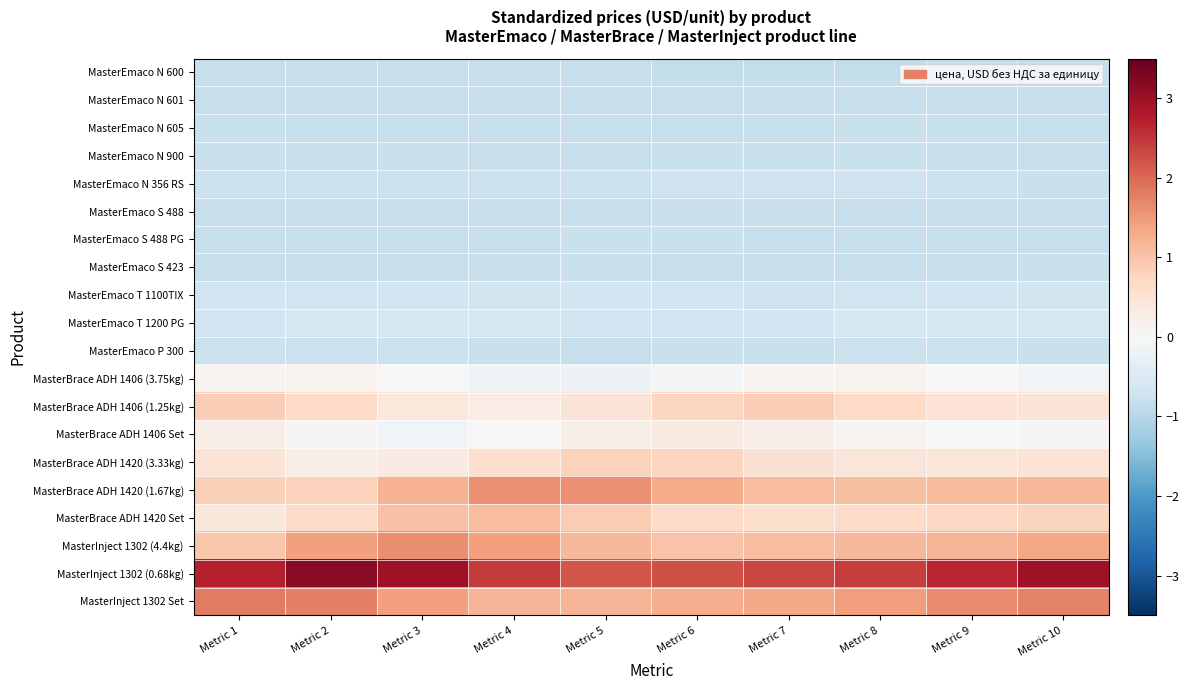

Reading left to right, list all the values displayed in this chart.

MasterEmaco N 600: Metric 1=-0.8	Metric 2=-0.8	Metric 3=-0.8	Metric 4=-0.8	Metric 5=-0.8	Metric 6=-0.8	Metric 7=-0.8	Metric 8=-0.8	Metric 9=-0.8	Metric 10=-0.8
MasterEmaco N 601: Metric 1=-0.8	Metric 2=-0.8	Metric 3=-0.8	Metric 4=-0.8	Metric 5=-0.8	Metric 6=-0.8	Metric 7=-0.8	Metric 8=-0.8	Metric 9=-0.8	Metric 10=-0.8
MasterEmaco N 605: Metric 1=-0.8	Metric 2=-0.8	Metric 3=-0.8	Metric 4=-0.8	Metric 5=-0.8	Metric 6=-0.8	Metric 7=-0.8	Metric 8=-0.8	Metric 9=-0.8	Metric 10=-0.8
MasterEmaco N 900: Metric 1=-0.8	Metric 2=-0.8	Metric 3=-0.8	Metric 4=-0.8	Metric 5=-0.8	Metric 6=-0.8	Metric 7=-0.8	Metric 8=-0.8	Metric 9=-0.8	Metric 10=-0.8
MasterEmaco N 356 RS: Metric 1=-0.7	Metric 2=-0.7	Metric 3=-0.8	Metric 4=-0.8	Metric 5=-0.7	Metric 6=-0.7	Metric 7=-0.7	Metric 8=-0.7	Metric 9=-0.8	Metric 10=-0.8
MasterEmaco S 488: Metric 1=-0.8	Metric 2=-0.8	Metric 3=-0.8	Metric 4=-0.8	Metric 5=-0.8	Metric 6=-0.8	Metric 7=-0.8	Metric 8=-0.8	Metric 9=-0.8	Metric 10=-0.8
MasterEmaco S 488 PG: Metric 1=-0.8	Metric 2=-0.8	Metric 3=-0.8	Metric 4=-0.8	Metric 5=-0.8	Metric 6=-0.8	Metric 7=-0.8	Metric 8=-0.8	Metric 9=-0.8	Metric 10=-0.8
MasterEmaco S 423: Metric 1=-0.8	Metric 2=-0.8	Metric 3=-0.8	Metric 4=-0.8	Metric 5=-0.8	Metric 6=-0.8	Metric 7=-0.8	Metric 8=-0.8	Metric 9=-0.8	Metric 10=-0.8
MasterEmaco T 1100TIX: Metric 1=-0.7	Metric 2=-0.7	Metric 3=-0.7	Metric 4=-0.6	Metric 5=-0.7	Metric 6=-0.7	Metric 7=-0.7	Metric 8=-0.7	Metric 9=-0.7	Metric 10=-0.6
MasterEmaco T 1200 PG: Metric 1=-0.7	Metric 2=-0.6	Metric 3=-0.6	Metric 4=-0.6	Metric 5=-0.7	Metric 6=-0.7	Metric 7=-0.7	Metric 8=-0.6	Metric 9=-0.6	Metric 10=-0.6
MasterEmaco P 300: Metric 1=-0.8	Metric 2=-0.7	Metric 3=-0.7	Metric 4=-0.8	Metric 5=-0.8	Metric 6=-0.8	Metric 7=-0.8	Metric 8=-0.7	Metric 9=-0.8	Metric 10=-0.8
MasterBrace ADH 1406 (3.75kg): Metric 1=0.1	Metric 2=0.1	Metric 3=-0.0	Metric 4=-0.2	Metric 5=-0.2	Metric 6=-0.1	Metric 7=0.1	Metric 8=0.1	Metric 9=0.0	Metric 10=-0.1
MasterBrace ADH 1406 (1.25kg): Metric 1=0.9	Metric 2=0.7	Metric 3=0.4	Metric 4=0.2	Metric 5=0.5	Metric 6=0.8	Metric 7=0.9	Metric 8=0.7	Metric 9=0.5	Metric 10=0.4
MasterBrace ADH 1406 Set: Metric 1=0.2	Metric 2=0.0	Metric 3=-0.1	Metric 4=-0.0	Metric 5=0.2	Metric 6=0.3	Metric 7=0.2	Metric 8=0.1	Metric 9=0.0	Metric 10=0.0
MasterBrace ADH 1420 (3.33kg): Metric 1=0.5	Metric 2=0.2	Metric 3=0.3	Metric 4=0.6	Metric 5=0.8	Metric 6=0.7	Metric 7=0.5	Metric 8=0.4	Metric 9=0.4	Metric 10=0.5
MasterBrace ADH 1420 (1.67kg): Metric 1=0.8	Metric 2=0.8	Metric 3=1.2	Metric 4=1.6	Metric 5=1.6	Metric 6=1.3	Metric 7=1.1	Metric 8=1.1	Metric 9=1.1	Metric 10=1.2
MasterBrace ADH 1420 Set: Metric 1=0.4	Metric 2=0.7	Metric 3=1.0	Metric 4=1.1	Metric 5=0.9	Metric 6=0.7	Metric 7=0.6	Metric 8=0.7	Metric 9=0.7	Metric 10=0.8
MasterInject 1302 (4.4kg): Metric 1=1.0	Metric 2=1.4	Metric 3=1.6	Metric 4=1.4	Metric 5=1.1	Metric 6=1.0	Metric 7=1.1	Metric 8=1.1	Metric 9=1.2	Metric 10=1.4
MasterInject 1302 (0.68kg): Metric 1=2.7	Metric 2=3.2	Metric 3=3.0	Metric 4=2.4	Metric 5=2.2	Metric 6=2.2	Metric 7=2.3	Metric 8=2.4	Metric 9=2.7	Metric 10=3.0
MasterInject 1302 Set: Metric 1=1.8	Metric 2=1.8	Metric 3=1.4	Metric 4=1.2	Metric 5=1.2	Metric 6=1.3	Metric 7=1.3	Metric 8=1.5	Metric 9=1.7	Metric 10=1.7